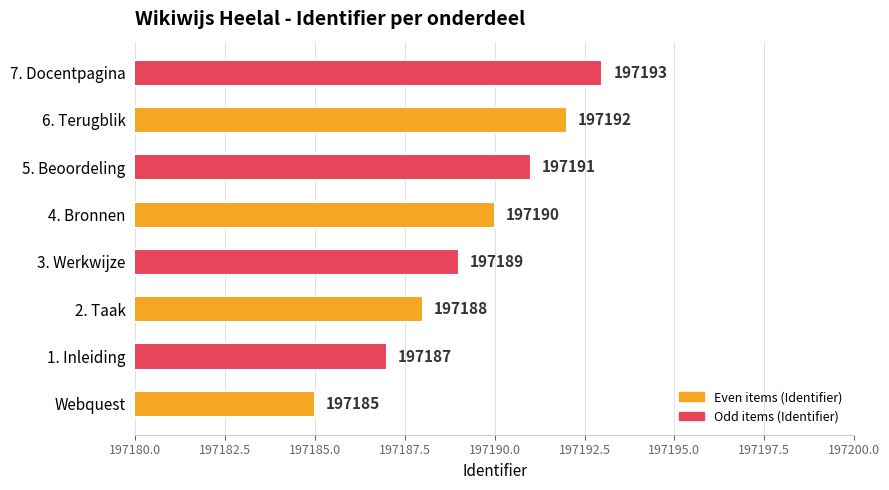

List the labels in order of value, largest first.

7. Docentpagina, 6. Terugblik, 5. Beoordeling, 4. Bronnen, 3. Werkwijze, 2. Taak, 1. Inleiding, Webquest